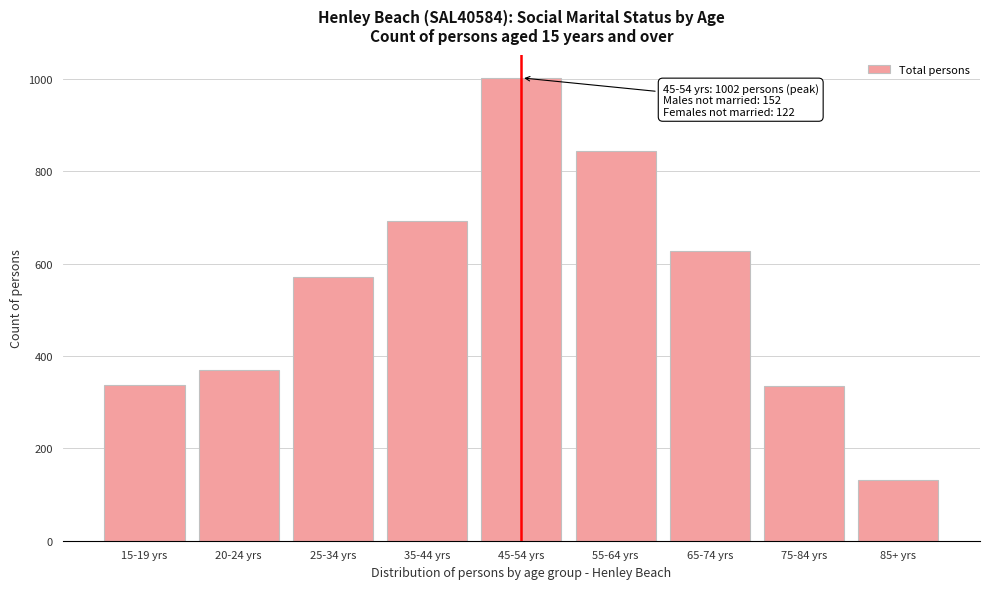

What is the label of the 2nd bar from the right?

75-84 yrs